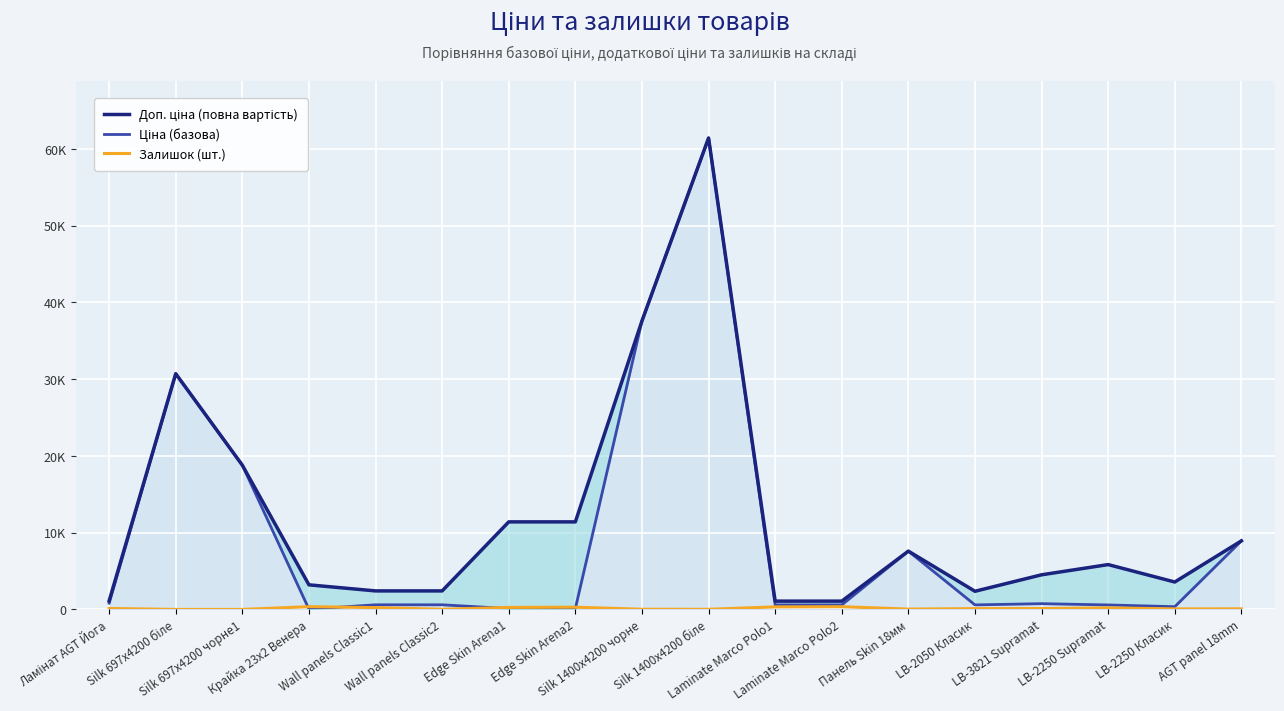

Rank the series by their average value, from lowest to highest.

Залишок (шт.), Ціна (базова), Доп. ціна (повна вартість)